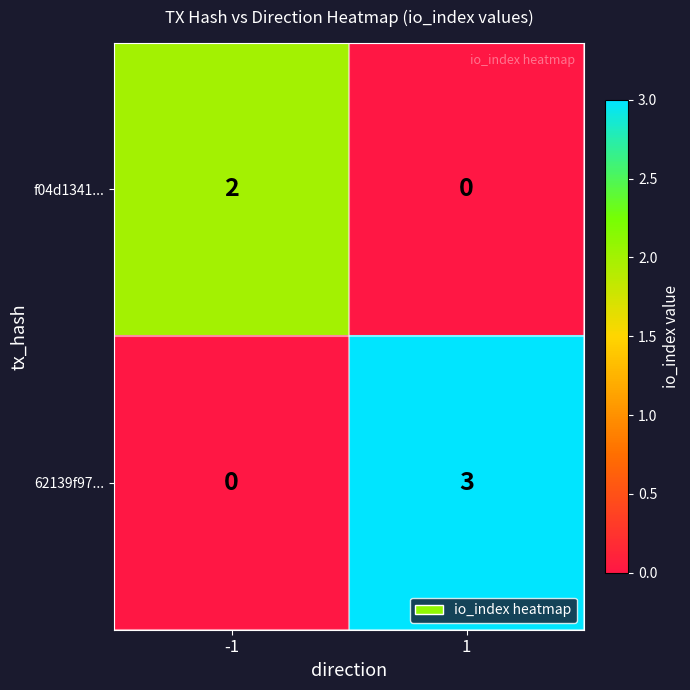

Between -1 and 1, which series saw the biggest shift?

62139f97...